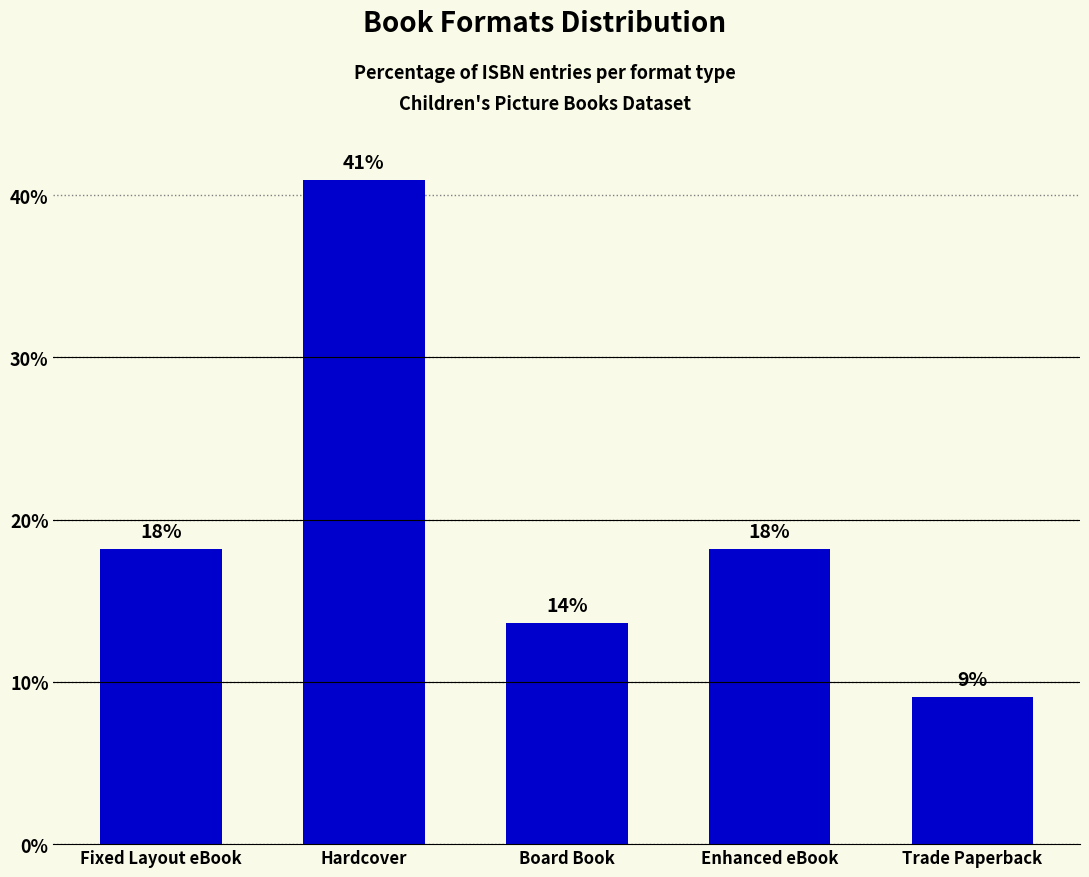

Does the chart contain any negative values?

No